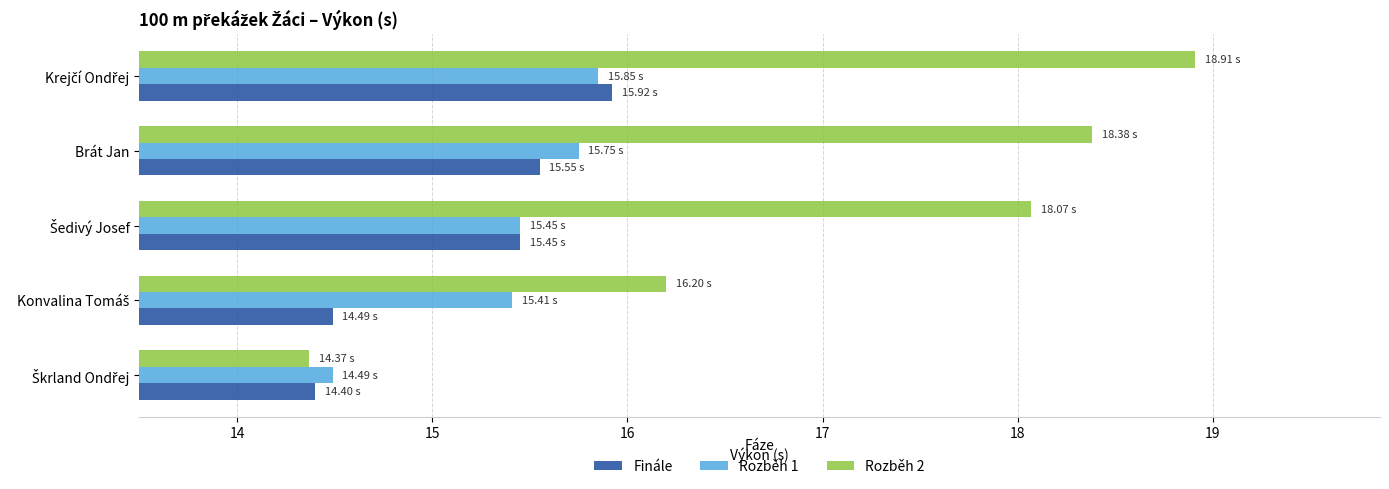

What is the difference between the maximum and minimum values in the Rozběh 2 series?

4.5